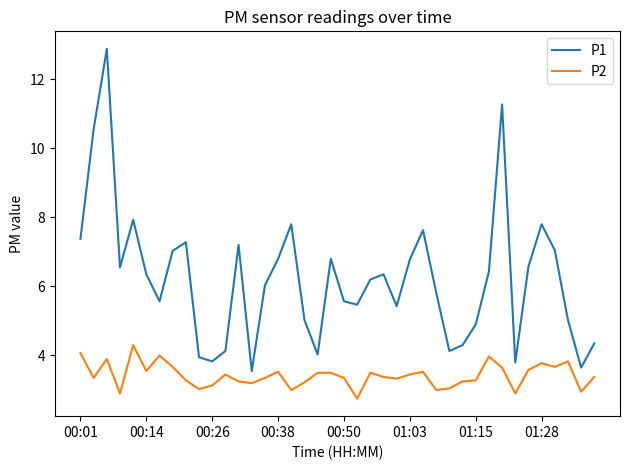

List the series in order of their overall mean, lowest first.

P2, P1